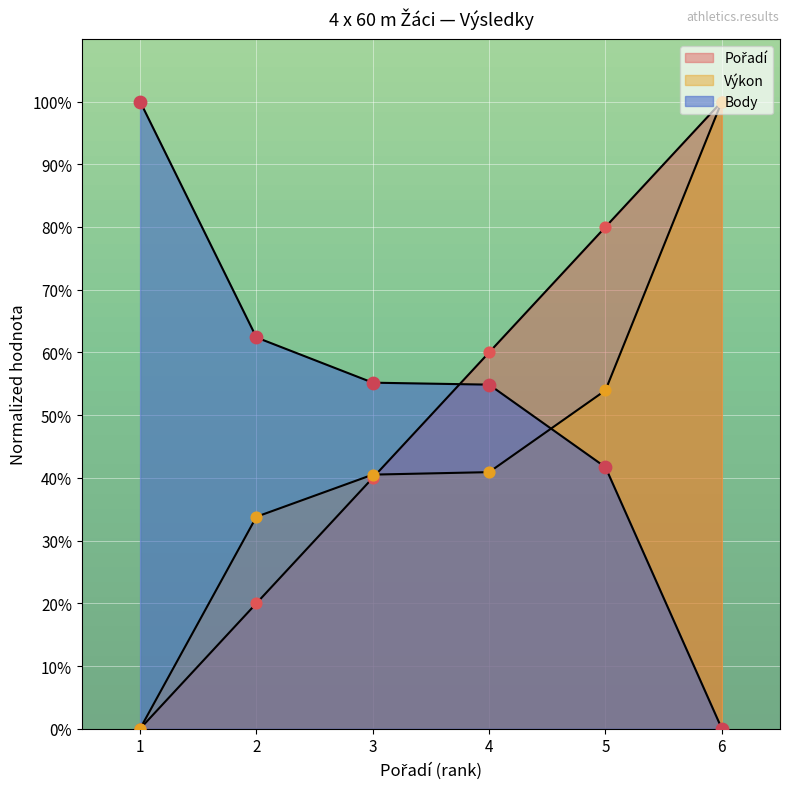

What is the total value across all series at 2?

116.2